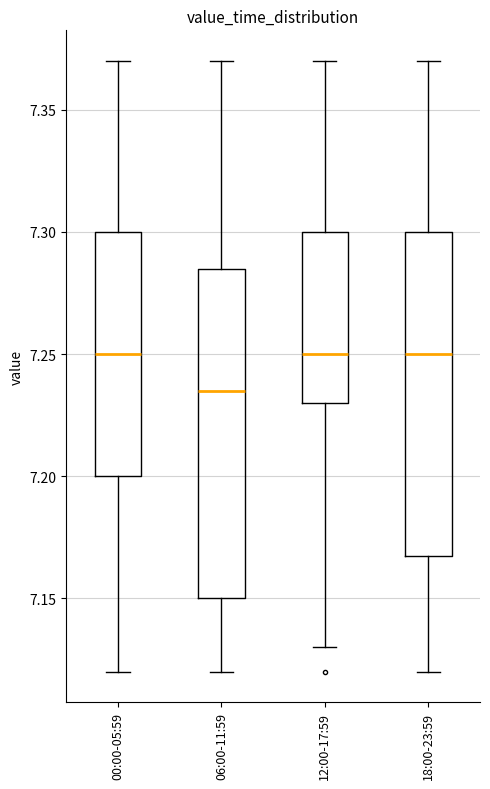

Which box has the lowest median line?

06:00-11:59